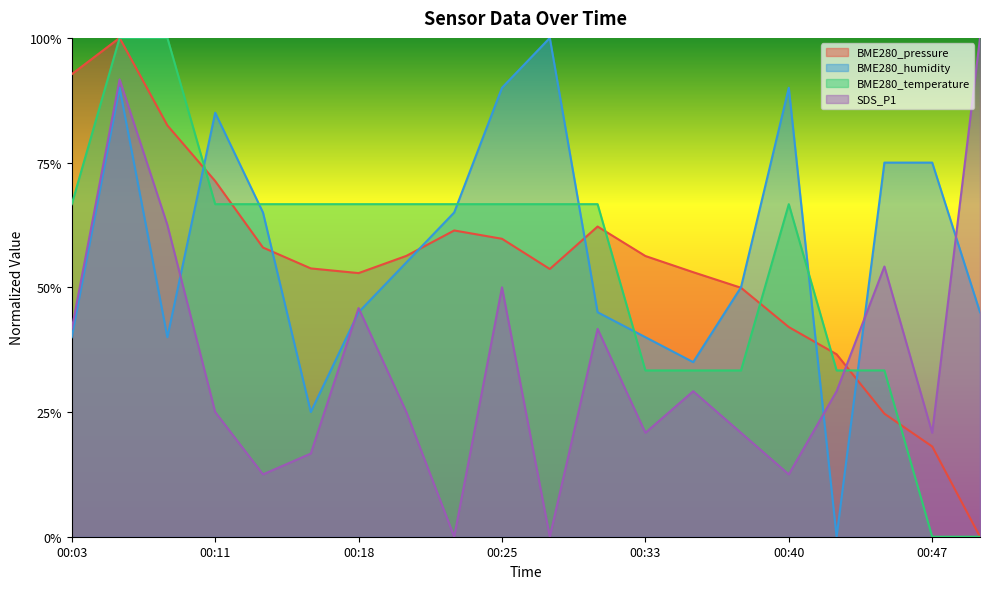

How many lines are shown in the chart?

4